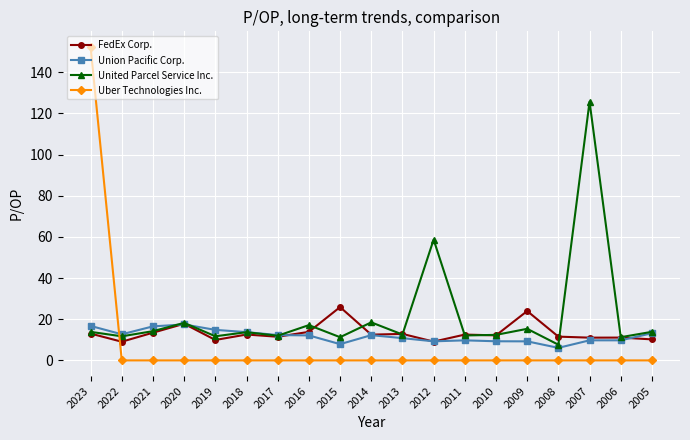

Which series has the largest range (max minus min)?

Uber Technologies Inc.